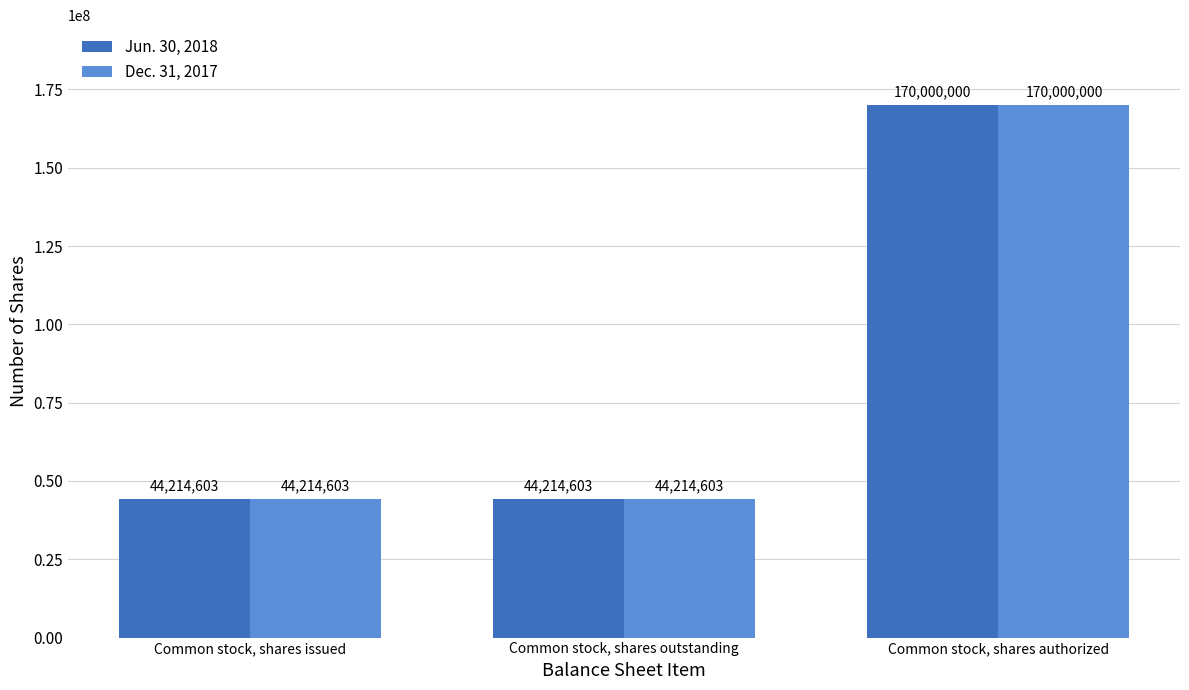

At how many categories does at least one series exceed 153581270?

1